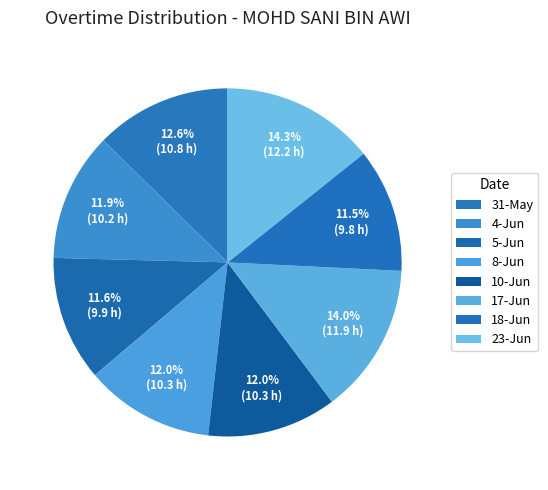

Is it true that 8-Jun is 21% of the pie?

False